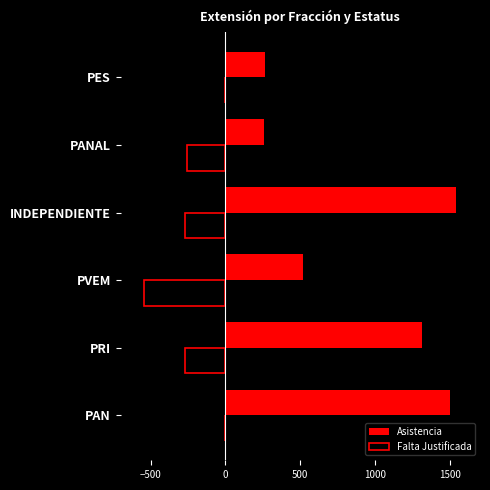

Is the value of Falta Justificada at INDEPENDIENTE greater than the value of Asistencia at PAN?

No